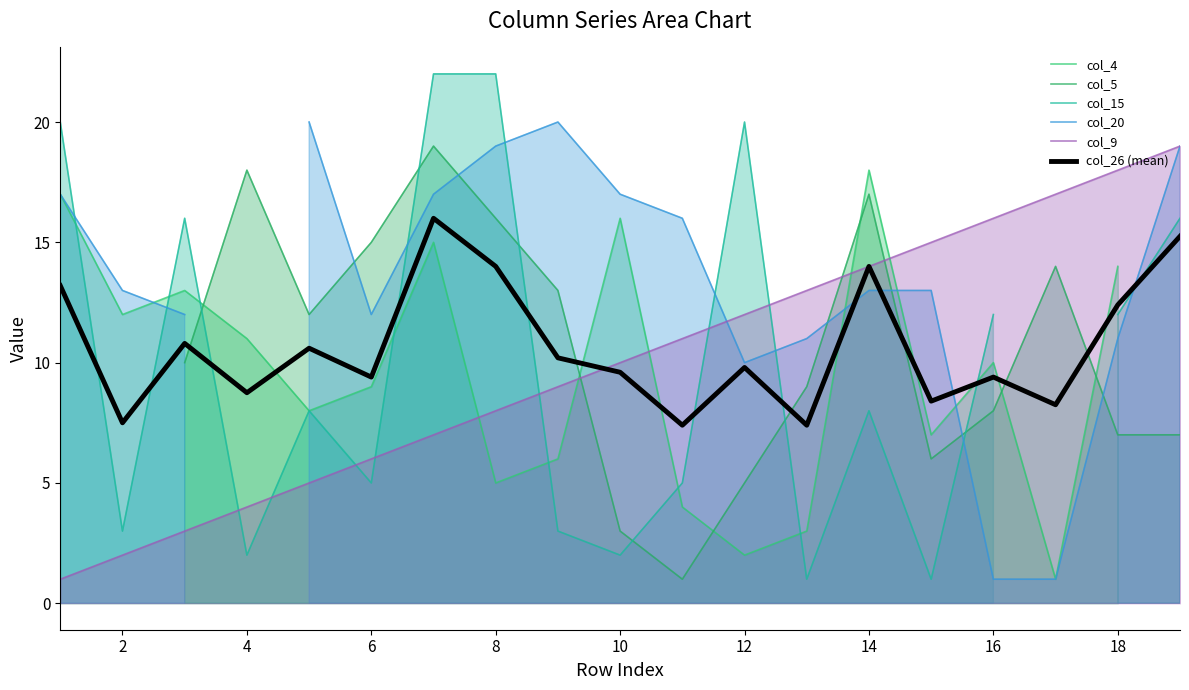

What is the difference between the maximum and minimum values in the col_15 series?

21.0